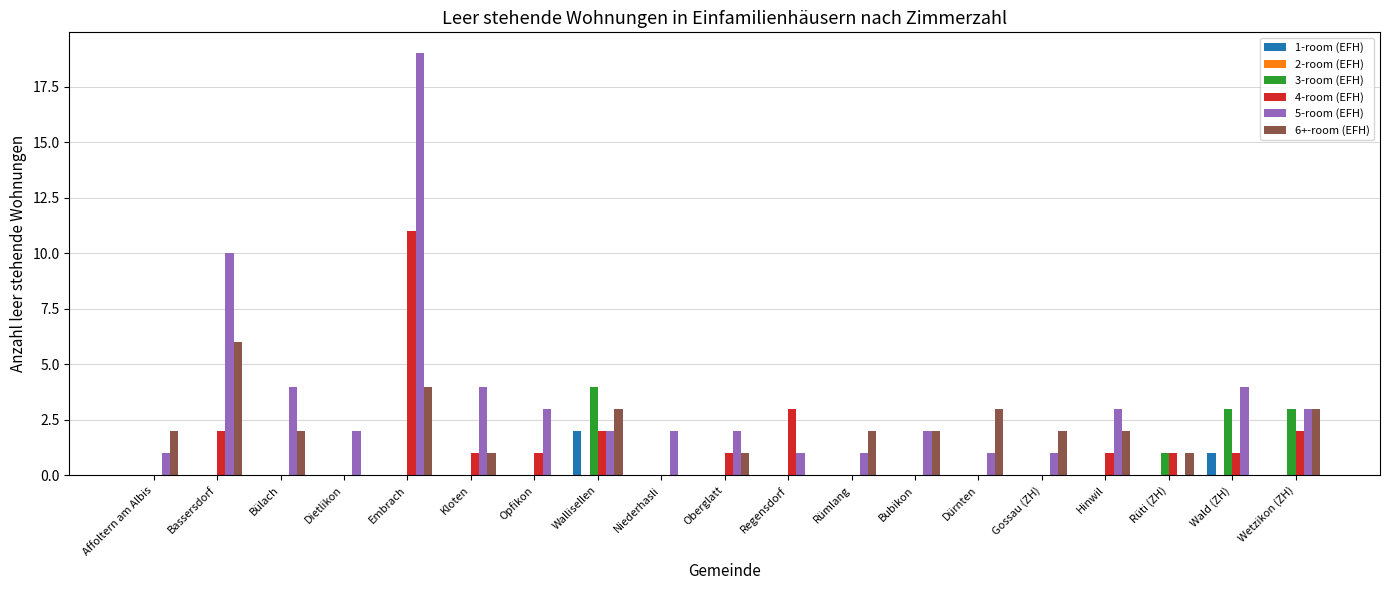

How many distinct data groups are displayed?

5